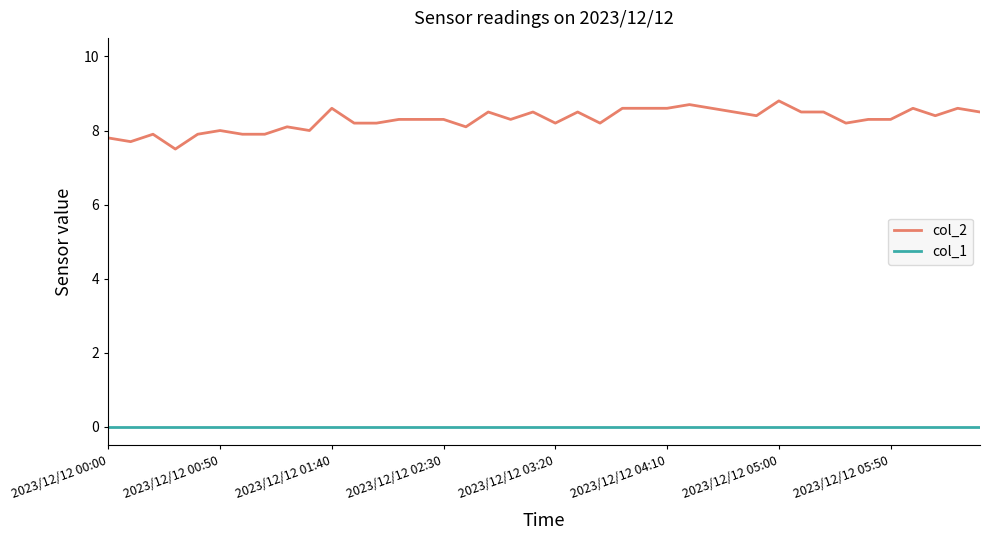

What is the maximum value shown in the chart?

8.8